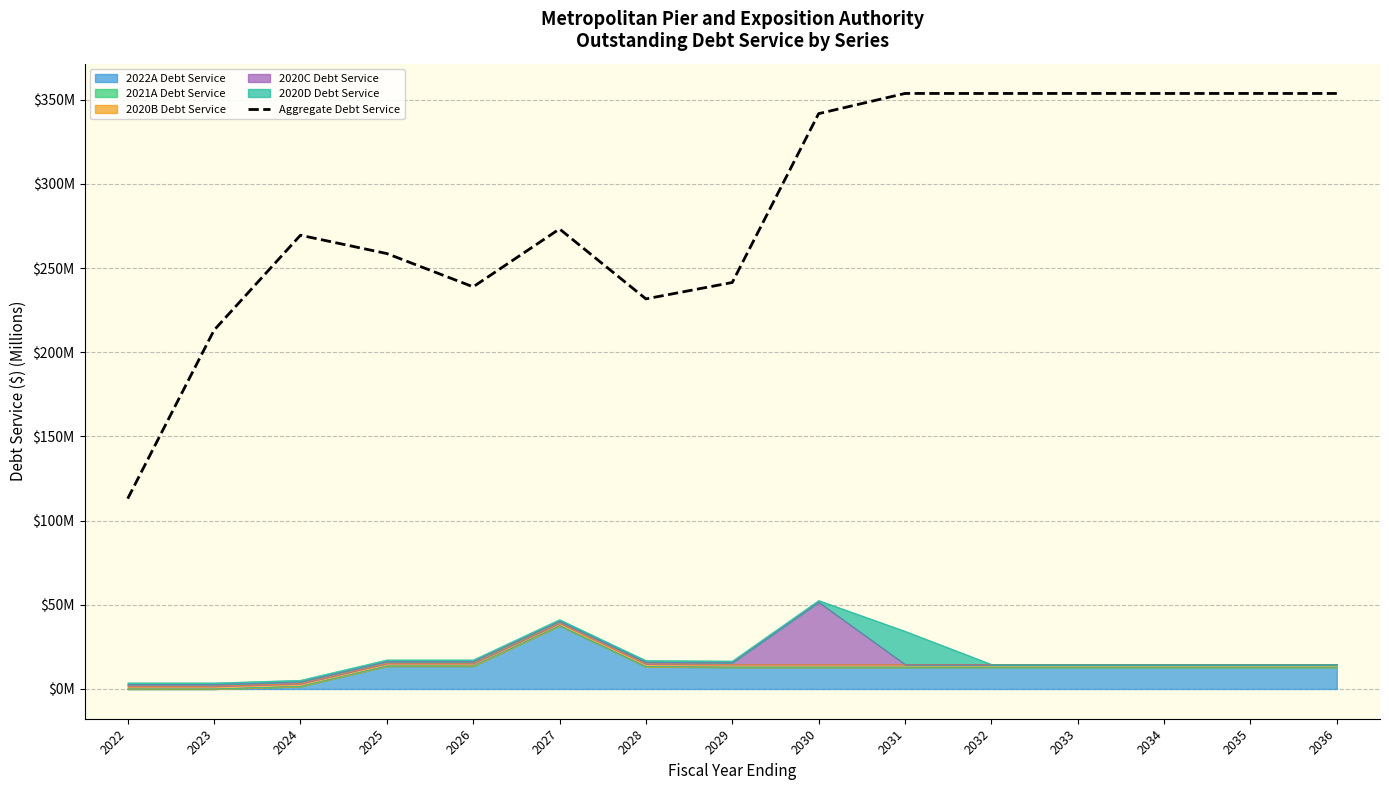

Which has a higher value, 2030 or 2026?

2030